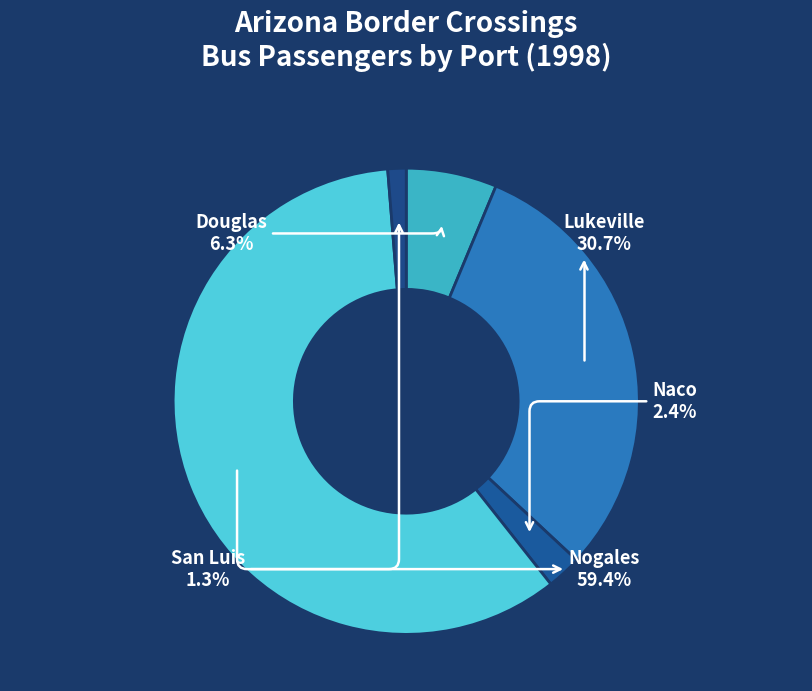

Rank the categories by value from highest to lowest.

Nogales, Lukeville, Douglas, Naco, San Luis